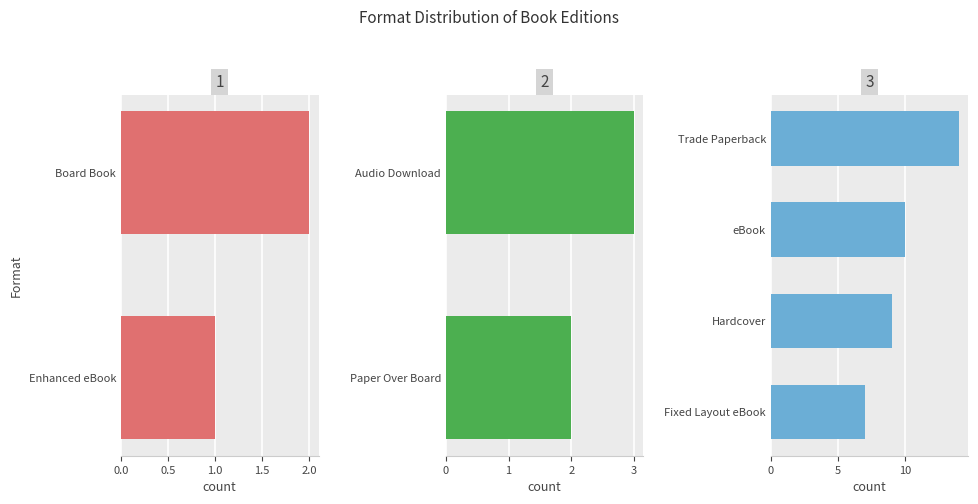

List the labels in order of value, largest first.

Trade Paperback, eBook, Hardcover, Fixed Layout eBook, Audio Download, Paper Over Board, Board Book, Enhanced eBook